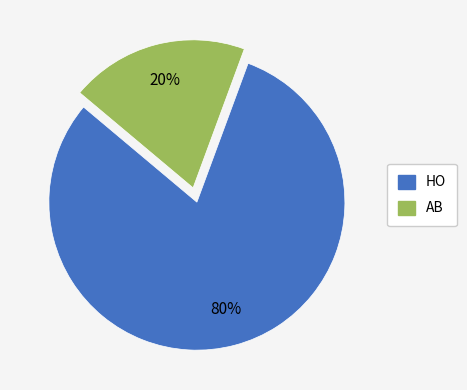

Which category has the smallest portion of the pie?

AB